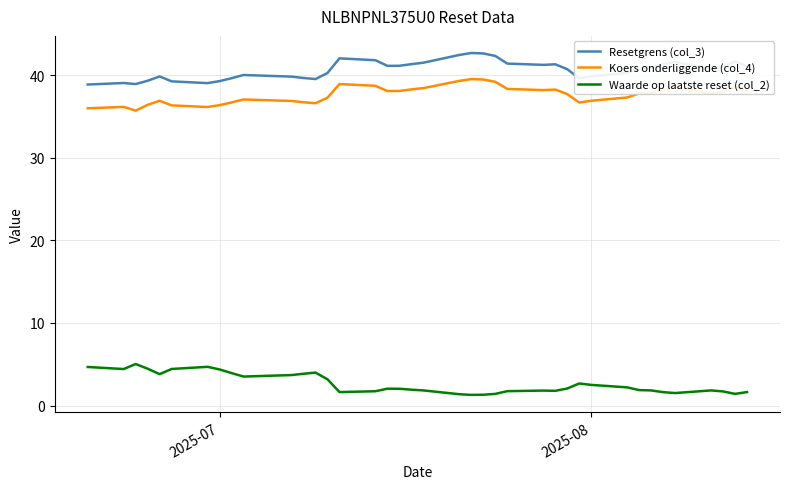

True or false: Koers onderliggende (col_4) and Resetgrens (col_3) intersect in this chart.

False